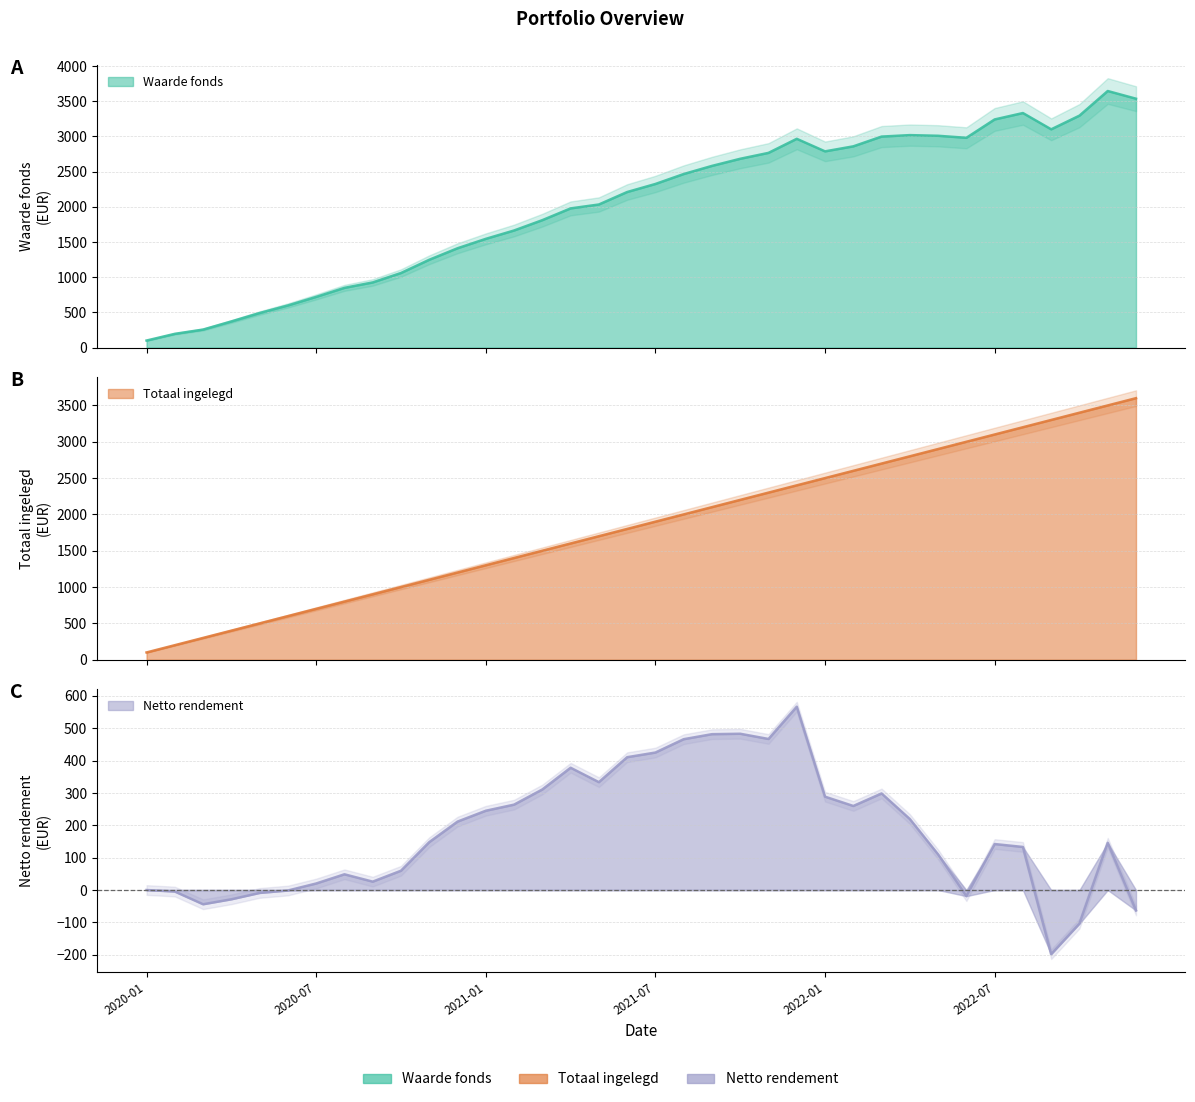

Reading left to right, transcribe all the data shown in this chart.

Totaal ingelegd: 100.0	200.0	300.0	400.0	500.0	600.0	700.0	800.0	900.0	1000.0	1100.0	1200.0	1300.0	1400.0	1500.0	1600.0	1700.0	1800.0	1900.0	2000.0	2100.0	2200.0	2300.0	2400.0	2500.0	2600.0	2700.0	2800.0	2900.0	3000.0	3100.0	3200.0	3300.0	3400.0	3500.0	3600.0
Waarde fonds: 100.0	195.3	256.0	371.4	491.0	598.5	720.2	848.6	925.9	1059.6	1248.0	1411.5	1545.1	1663.9	1810.9	1978.0	2033.4	2210.6	2325.0	2466.3	2581.8	2683.1	2767.0	2966.7	2788.6	2859.8	2998.5	3019.4	3010.0	2981.1	3242.2	3333.1	3101.8	3296.2	3646.0	3536.9
Netto rendement: 0.0	-4.7	-44.0	-28.6	-9.0	-1.5	20.2	48.6	25.9	59.6	148.0	211.5	245.1	263.9	310.9	378.0	333.4	410.6	425.0	466.3	481.8	483.1	467.0	566.7	288.6	259.8	298.5	219.4	110.0	-18.9	142.2	133.1	-198.2	-103.8	146.0	-63.1